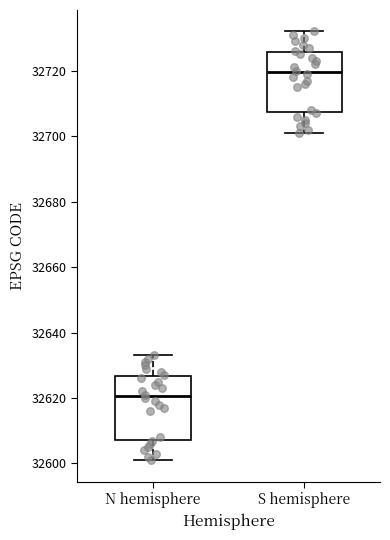

Where does the lower whisker of the box for S hemisphere end on the y-axis? The values are not printed on the chart, so give them approximately, as read against the axis.

32702